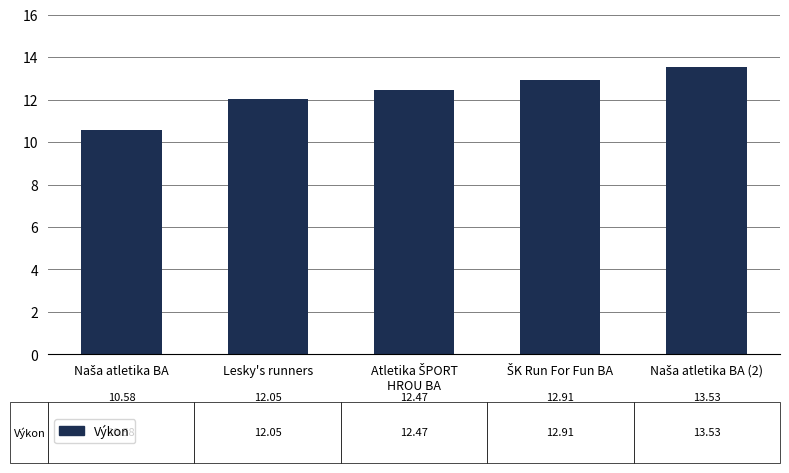

What is the sum of all values?

61.5